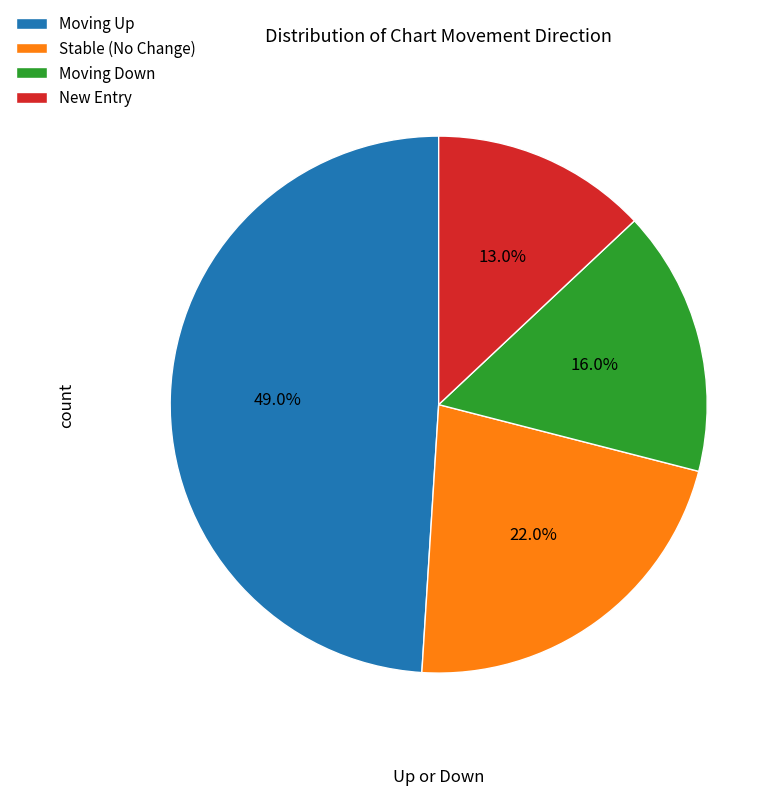

How many slices are in this pie chart?

4